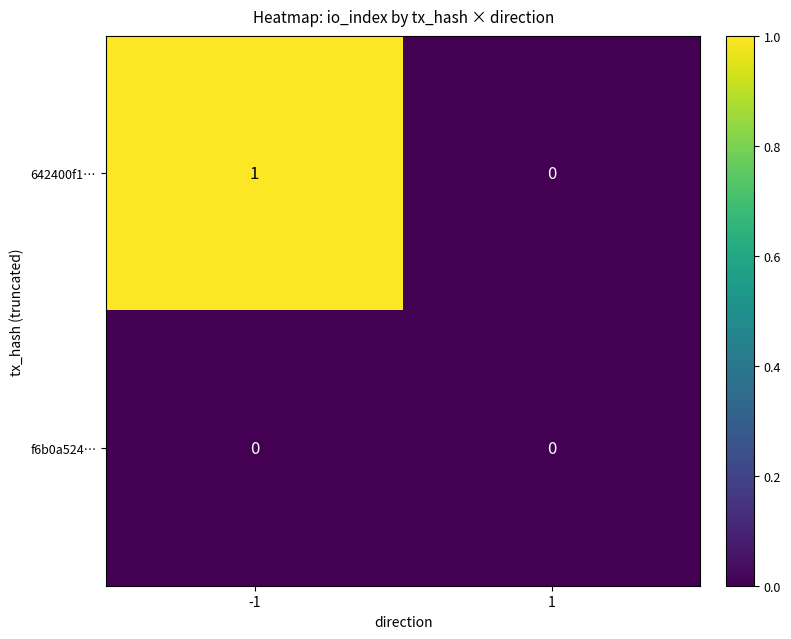

Reading left to right, extract all data points from this chart.

642400f1…: -1=1	1=0
f6b0a524…: -1=0	1=0